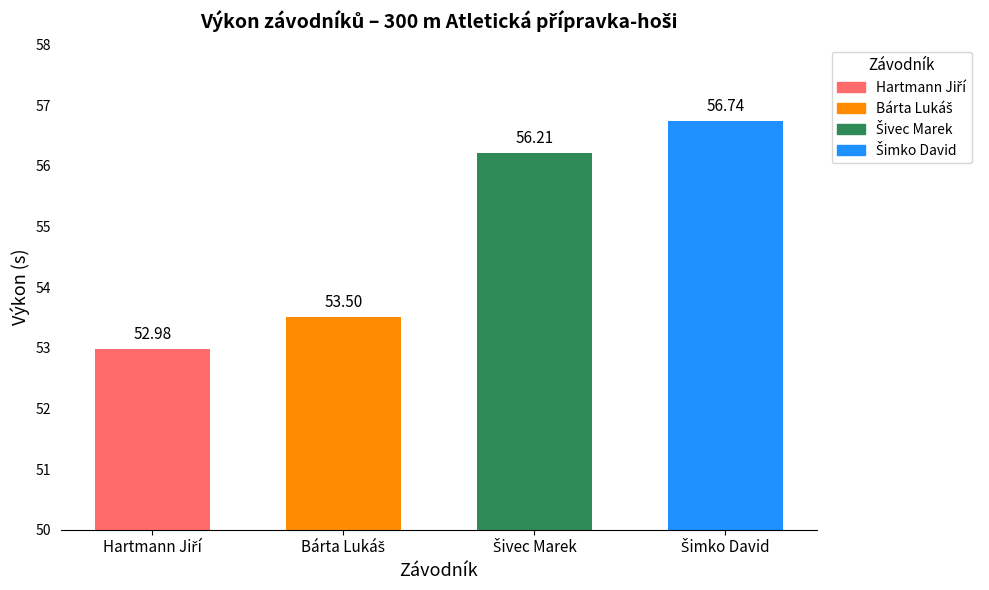

Is it true that the value at Šimko David is 56.7?

True